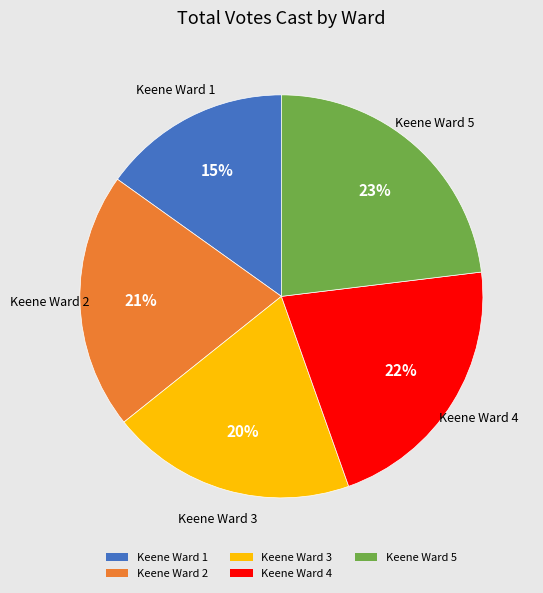

True or false: Keene Ward 3 accounts for 30% of the total.

False